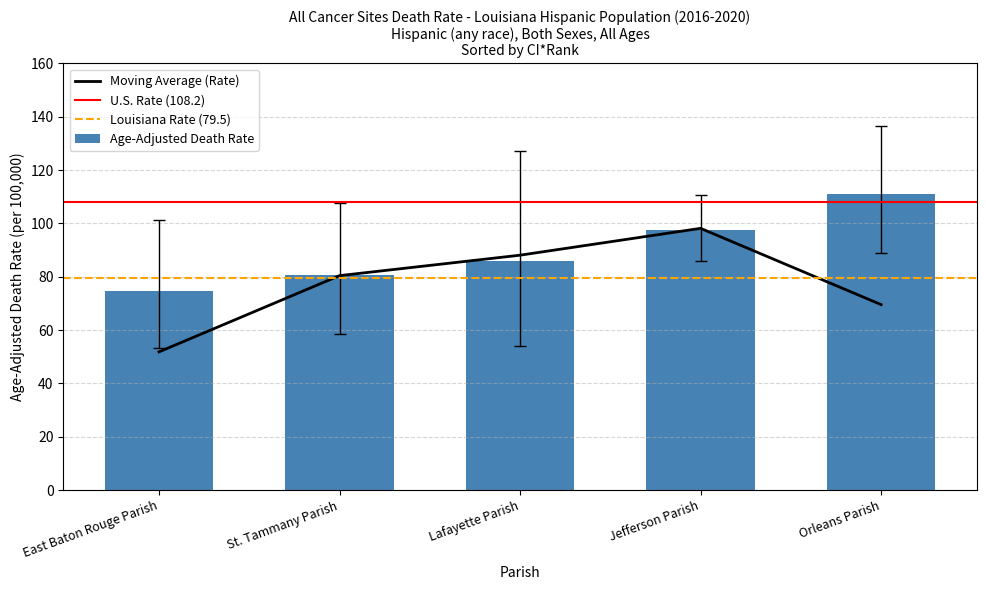

What is the approximate value of Moving Average (Rate) at St. Tammany Parish?

80.4